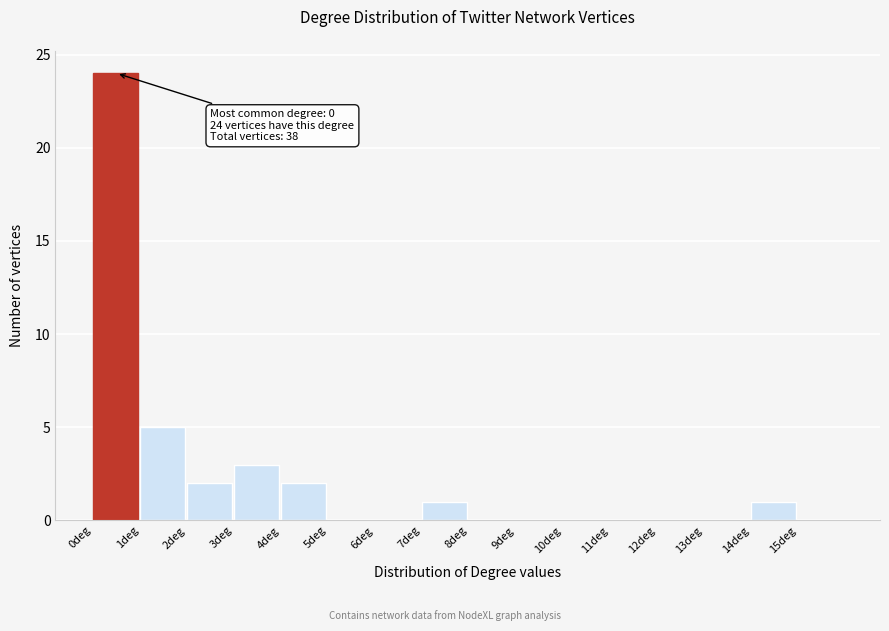

Which range on the x-axis has the tallest bar?

0 to 1